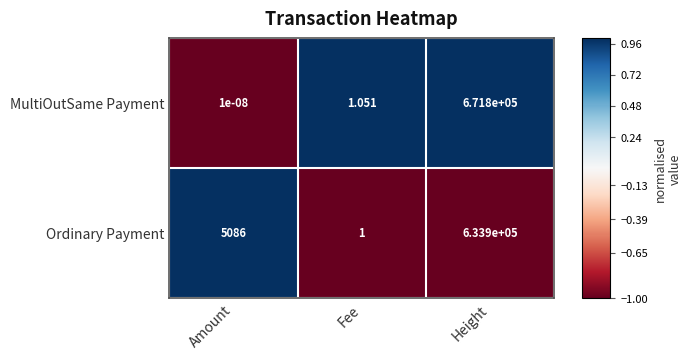

At which label is MultiOutSame Payment closest to 335900?

Fee